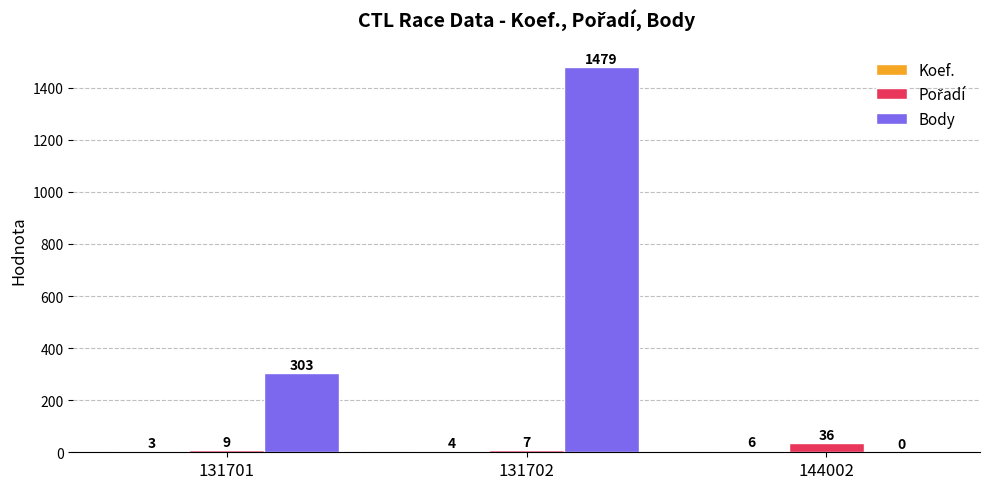

What is the total value across all series at 131702?

1490